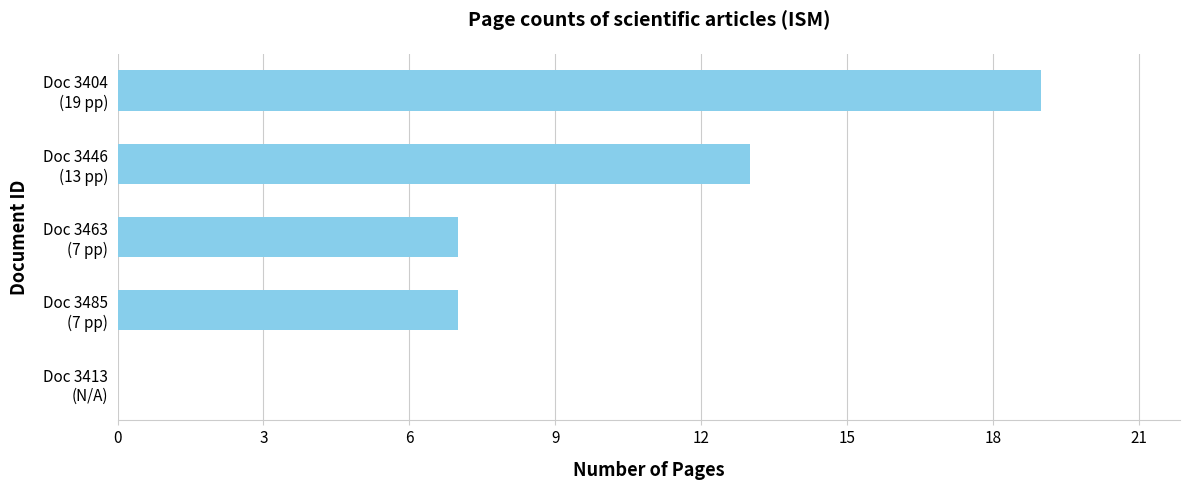

What is the sum of all values?

46